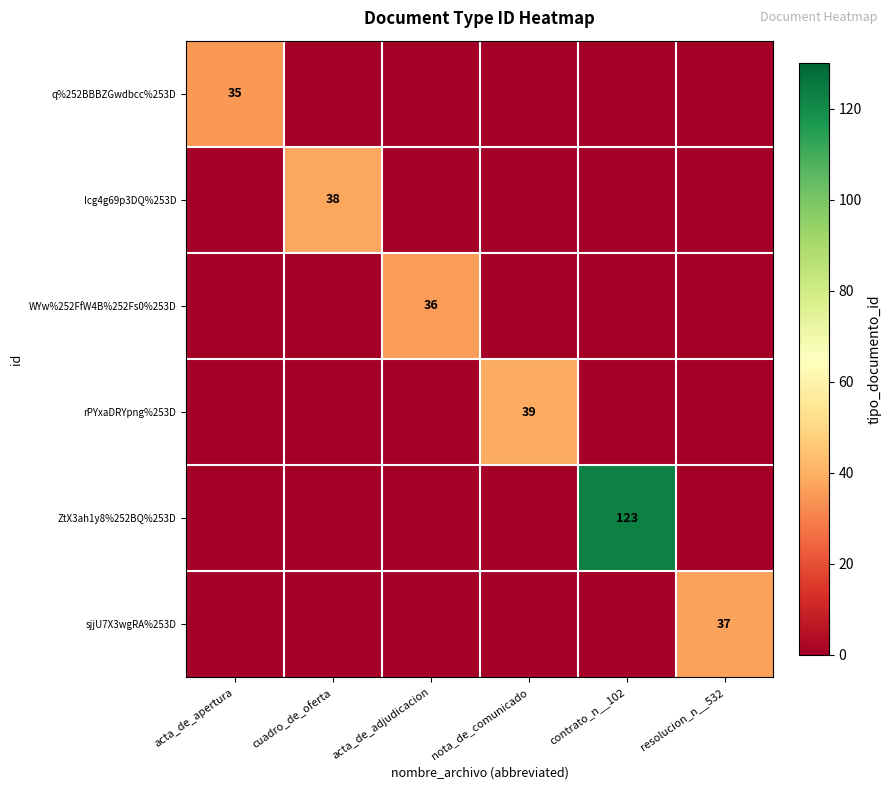

The value of WYw%252FfW4B%252Fs0%253D at acta_de_adjudicacion is 16. True or false?

False